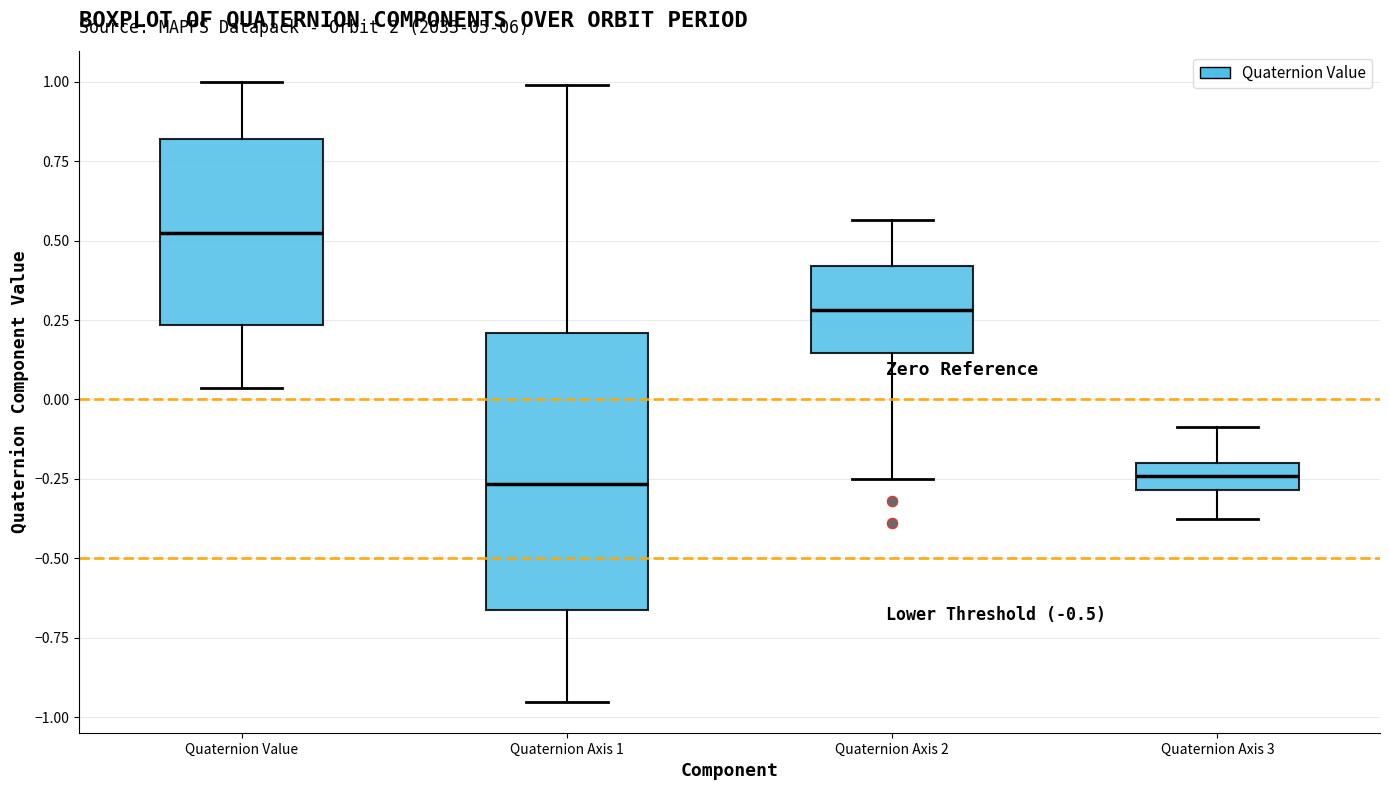

Reading left to right, transcribe this box plot: for each box, give where its median line is, the range the box spans, and where its two whiskers end, as read against the y-axis. The values are not printed on the chart, so give them approximately, as read against the axis.

Quaternion Value: median 0.50, box 0.25 to 0.80, whiskers 0.05 to 1.00
Quaternion Axis 1: median -0.25, box -0.65 to 0.20, whiskers -0.95 to 1.00
Quaternion Axis 2: median 0.30, box 0.15 to 0.40, whiskers -0.25 to 0.55
Quaternion Axis 3: median -0.25, box -0.30 to -0.20, whiskers -0.35 to -0.10